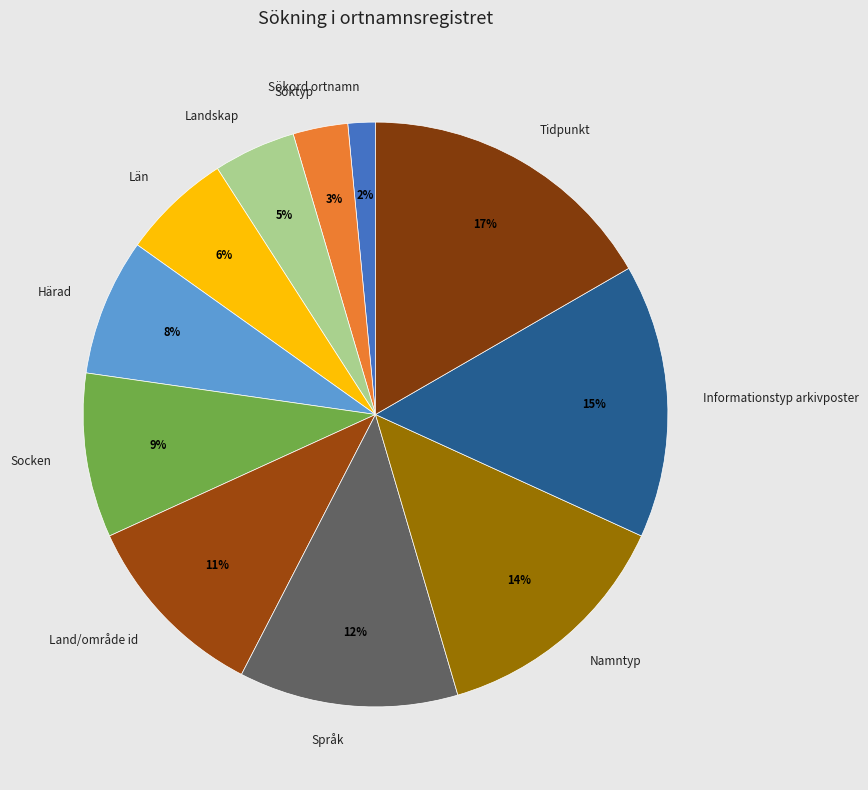

True or false: Härad accounts for 8% of the total.

True